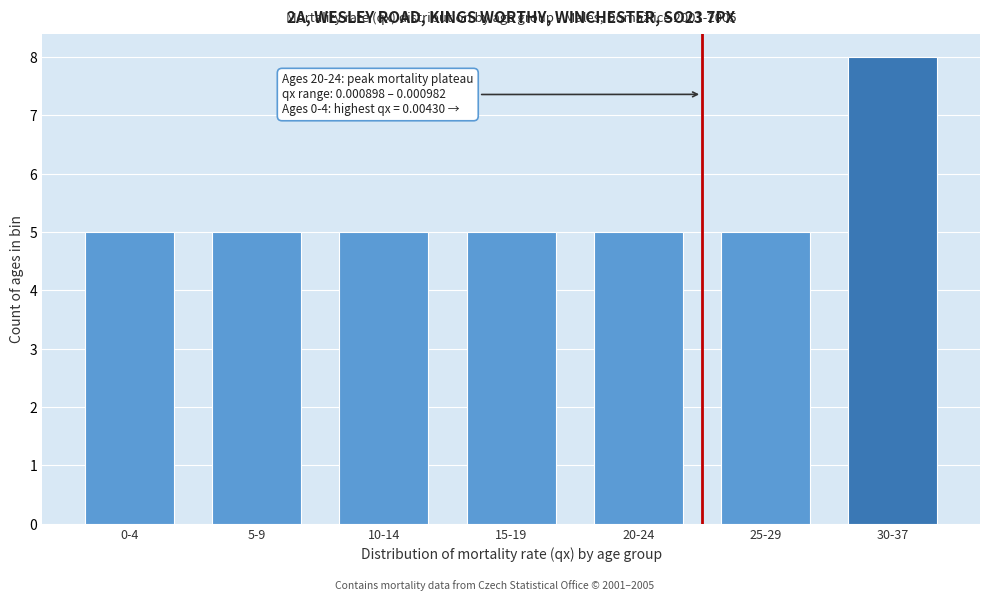

Reading left to right, transcribe all the data shown in this chart.

0-4=5	5-9=5	10-14=5	15-19=5	20-24=5	25-29=5	30-37=8